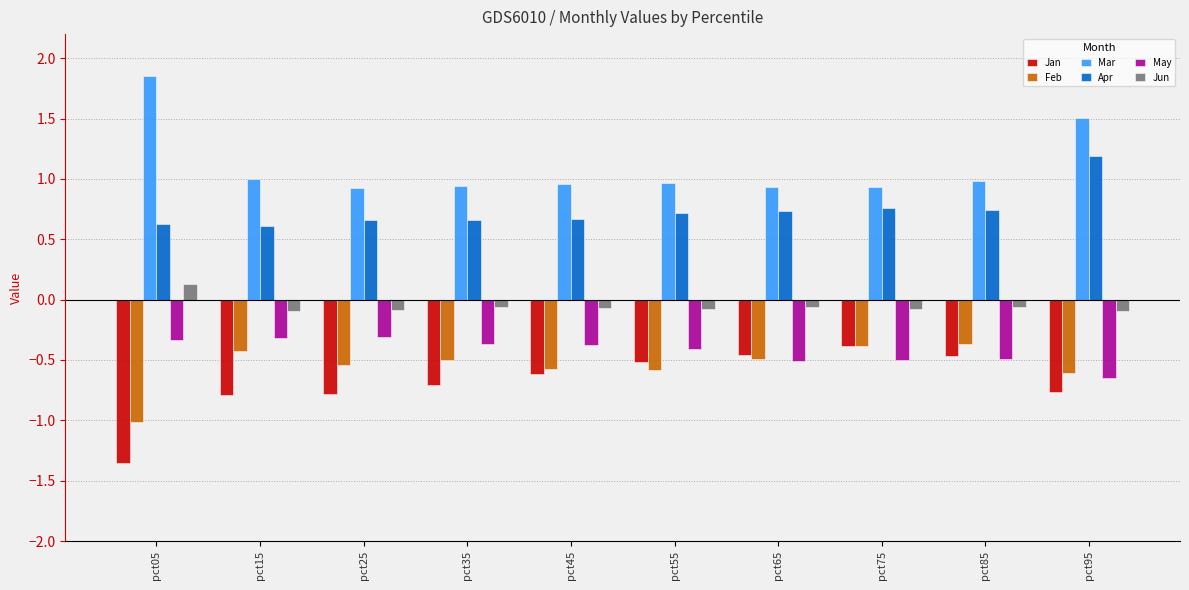

What is the maximum value for Jan?

-0.4